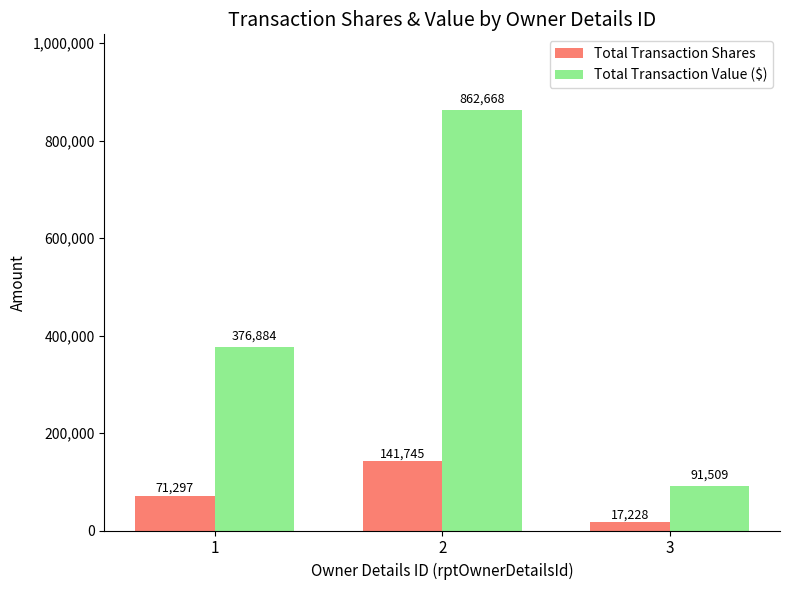

Count the number of data series in this chart.

2